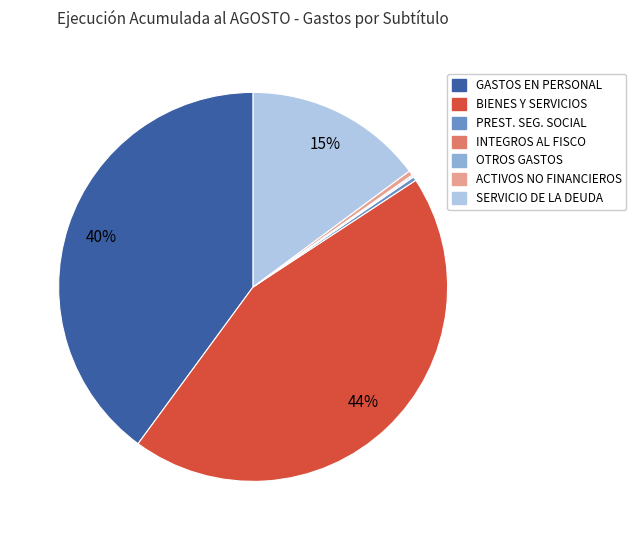

To the nearest percent, what is the average slice percentage?

14%